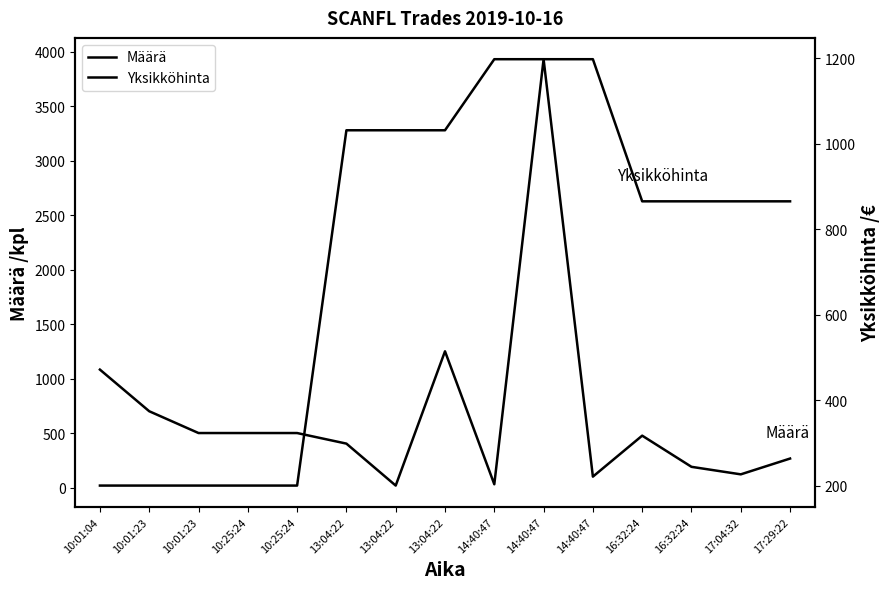

Reading left to right, extract all data points from this chart.

Määrä: 1082.0	700.0	500.0	500.0	500.0	403.0	18.0	1250.0	30.0	3930.0	100.0	476.0	190.0	121.0	266.0
Yksikköhinta: 200.0	200.0	200.0	200.0	200.0	1031.9	1031.9	1031.9	1198.3	1198.3	1198.3	865.6	865.6	865.6	865.6